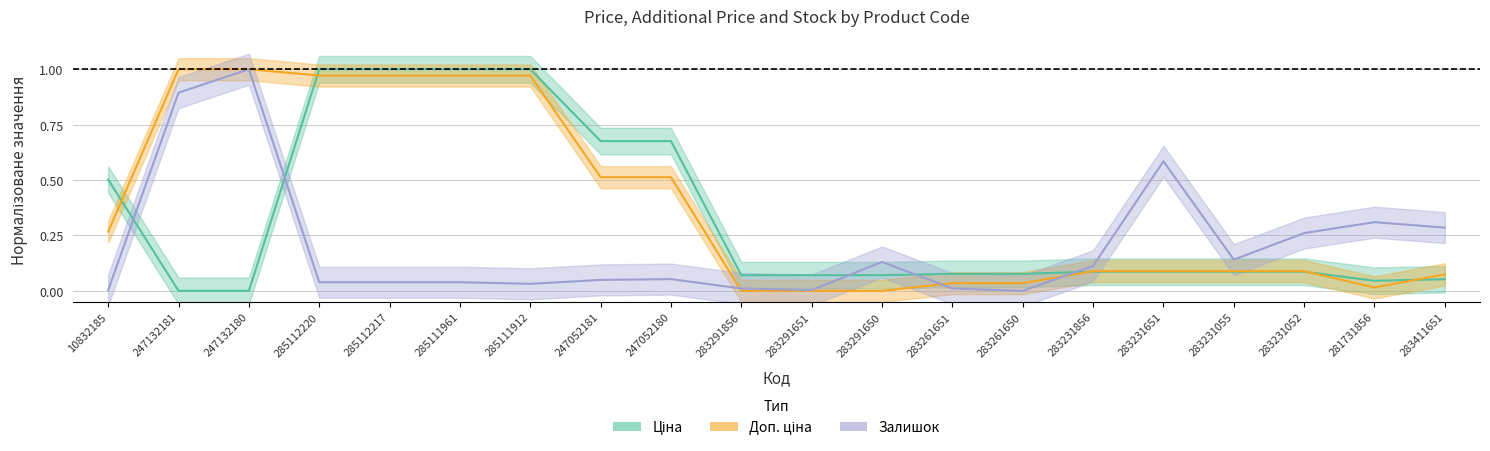

Reading left to right, list all the values displayed in this chart.

Ціна: 10832185=0.5	247132181=0.0	247132180=0.0	285112220=1.0	285112217=1.0	285111961=1.0	285111912=1.0	247052181=0.7	247052180=0.7	283291856=0.1	283291651=0.1	283291650=0.1	283261651=0.1	283261650=0.1	283231856=0.1	283231651=0.1	283231055=0.1	283231052=0.1	281731856=0.0	283411651=0.1
Доп. ціна: 10832185=0.3	247132181=1.0	247132180=1.0	285112220=1.0	285112217=1.0	285111961=1.0	285111912=1.0	247052181=0.5	247052180=0.5	283291856=0.0	283291651=0.0	283291650=0.0	283261651=0.0	283261650=0.0	283231856=0.1	283231651=0.1	283231055=0.1	283231052=0.1	281731856=0.0	283411651=0.1
Залишок: 10832185=0.0	247132181=0.9	247132180=1.0	285112220=0.0	285112217=0.0	285111961=0.0	285111912=0.0	247052181=0.0	247052180=0.1	283291856=0.0	283291651=0.0	283291650=0.1	283261651=0.0	283261650=0.0	283231856=0.1	283231651=0.6	283231055=0.1	283231052=0.3	281731856=0.3	283411651=0.3